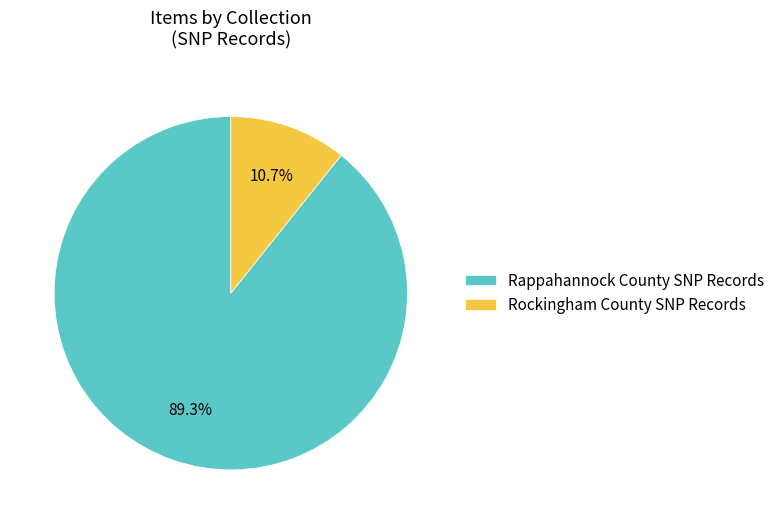

True or false: Rockingham County SNP Records accounts for 23% of the total.

False